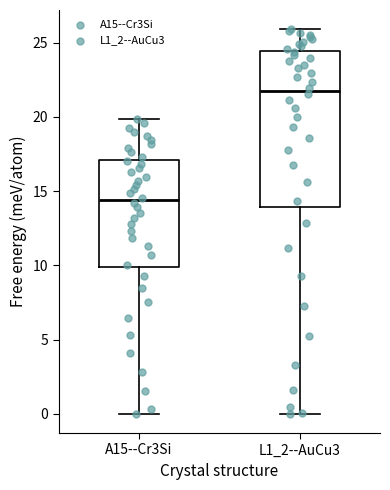

Comparing the boxes themselves (not the whiskers), which one is the tallest?

L1_2--AuCu3